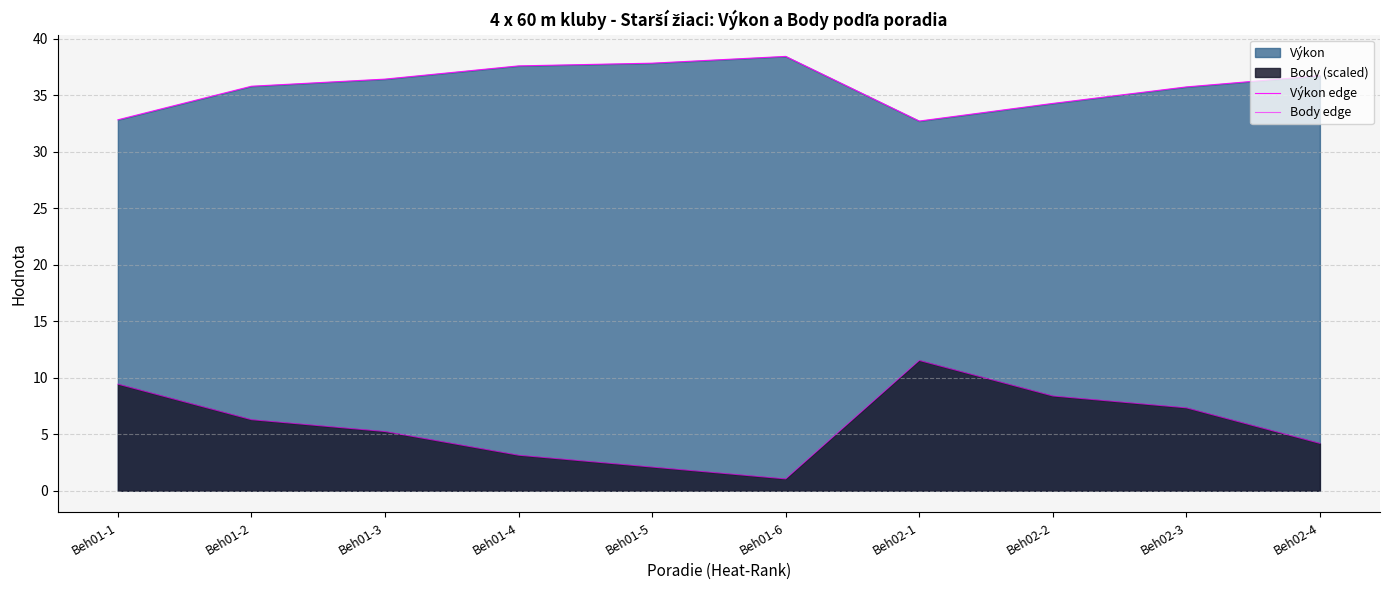

In Body edge, how many points are higher than both neighbors (excluding endpoints)?

1